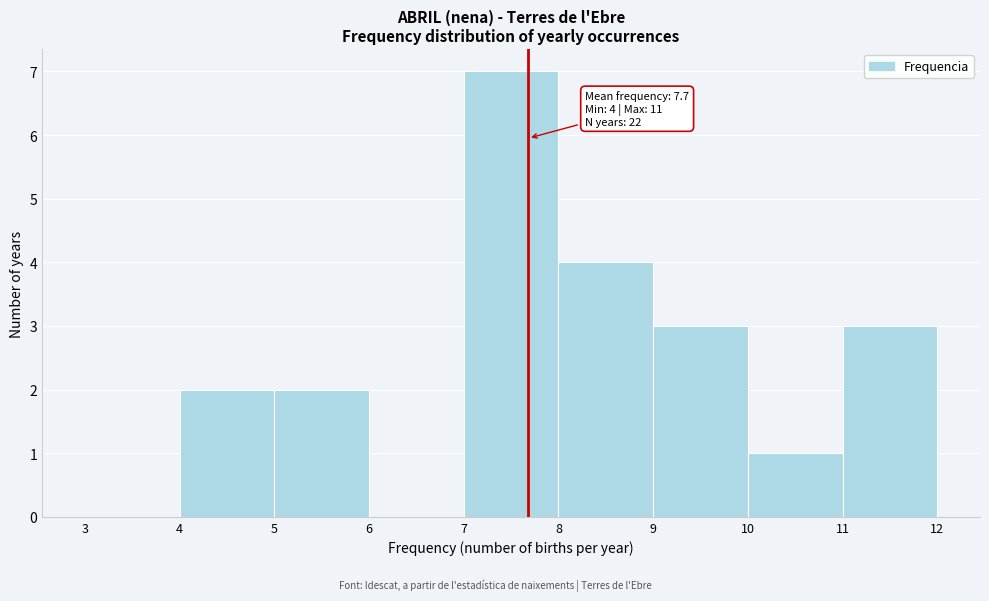

Over which range of the x-axis is the bar tallest?

7 to 8